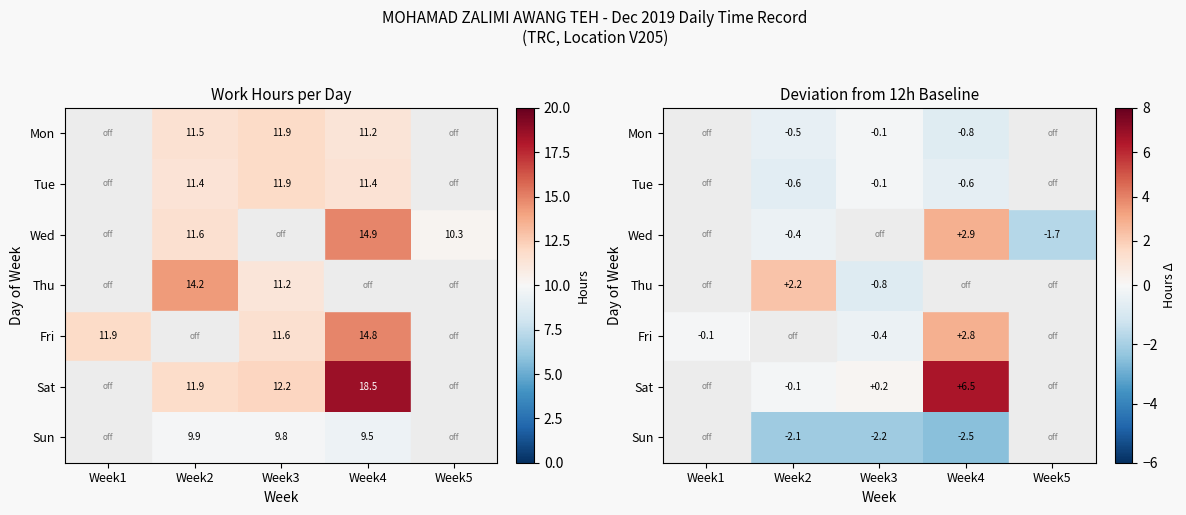

What is the spread (max minus min) of values at Week4?

9.0